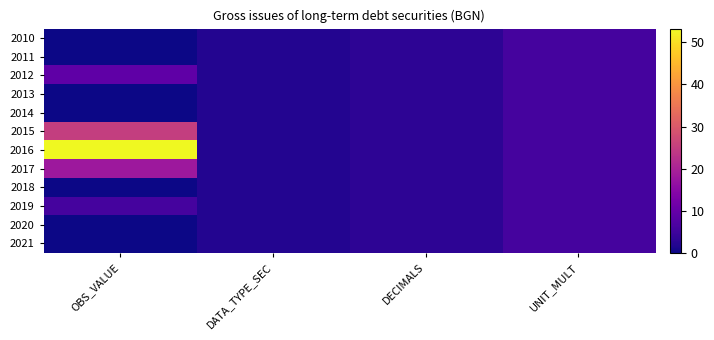

Between DATA_TYPE_SEC and DECIMALS, which is larger?

DECIMALS